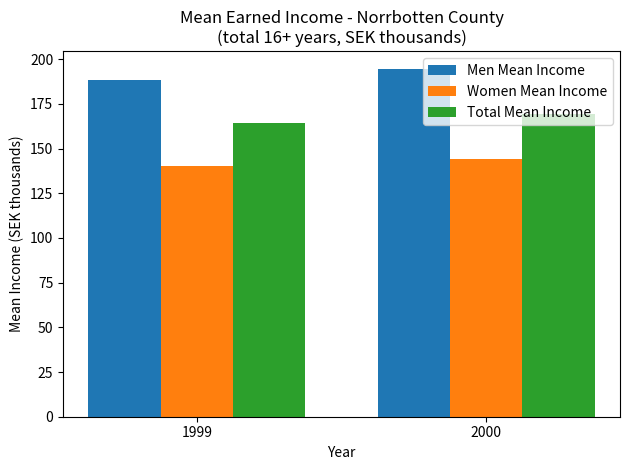

What is the highest value of the Women Mean Income series?

144.1